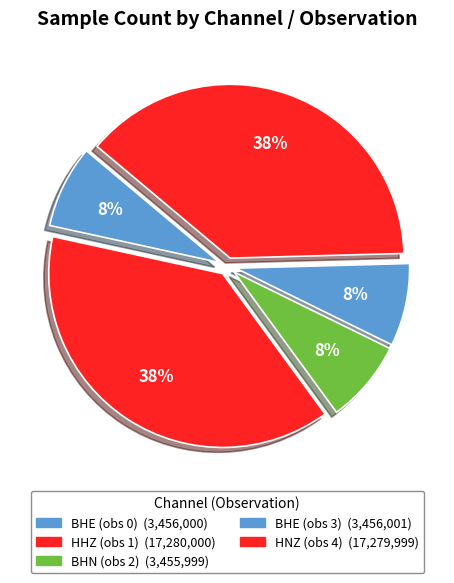

Does any single category account for the majority?

No